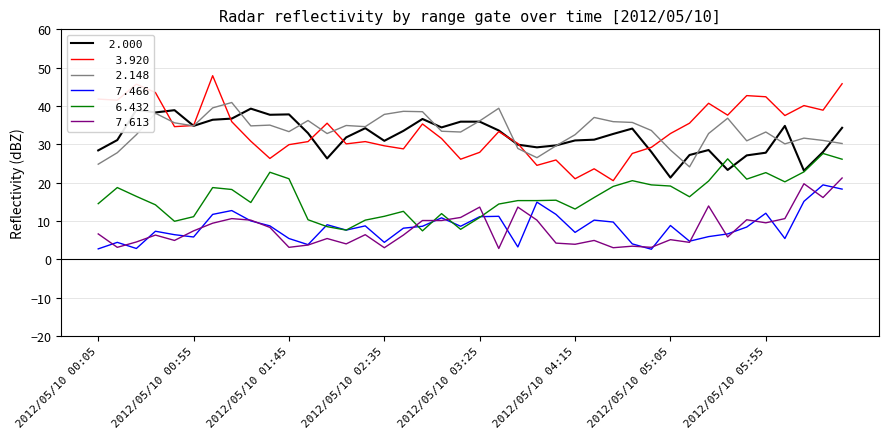

What is the minimum value shown in the chart?

2.6